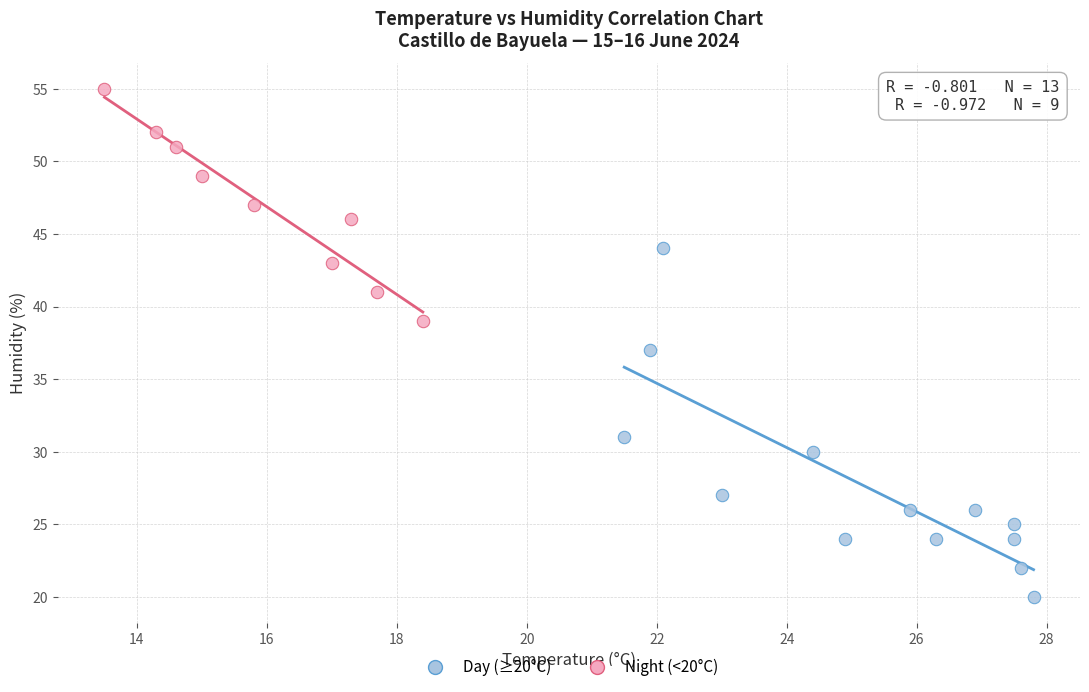

Which series has the largest Y range (max minus min)?

Day (≥20°C)